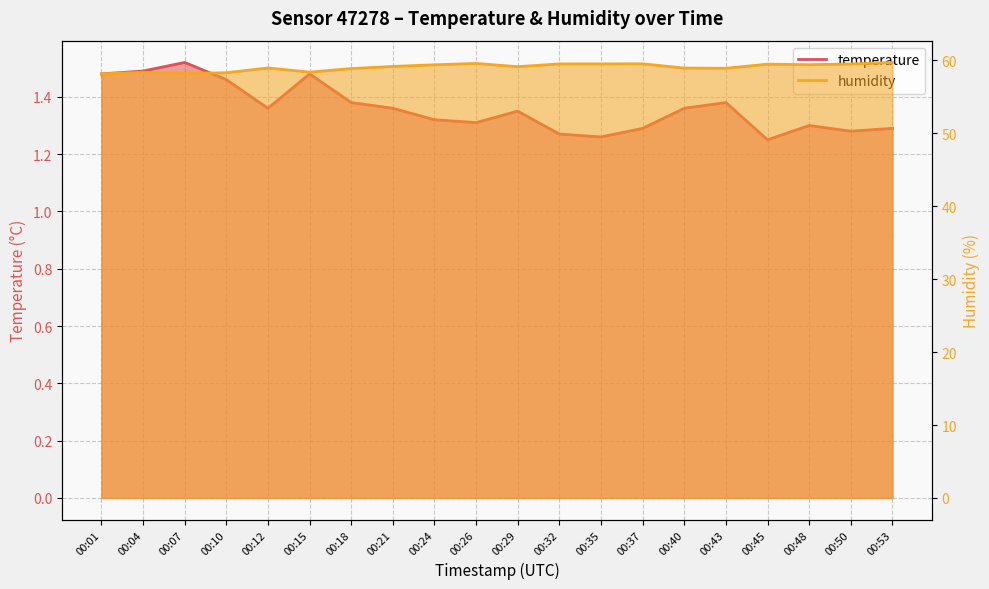

What is the greatest value displayed?

59.7